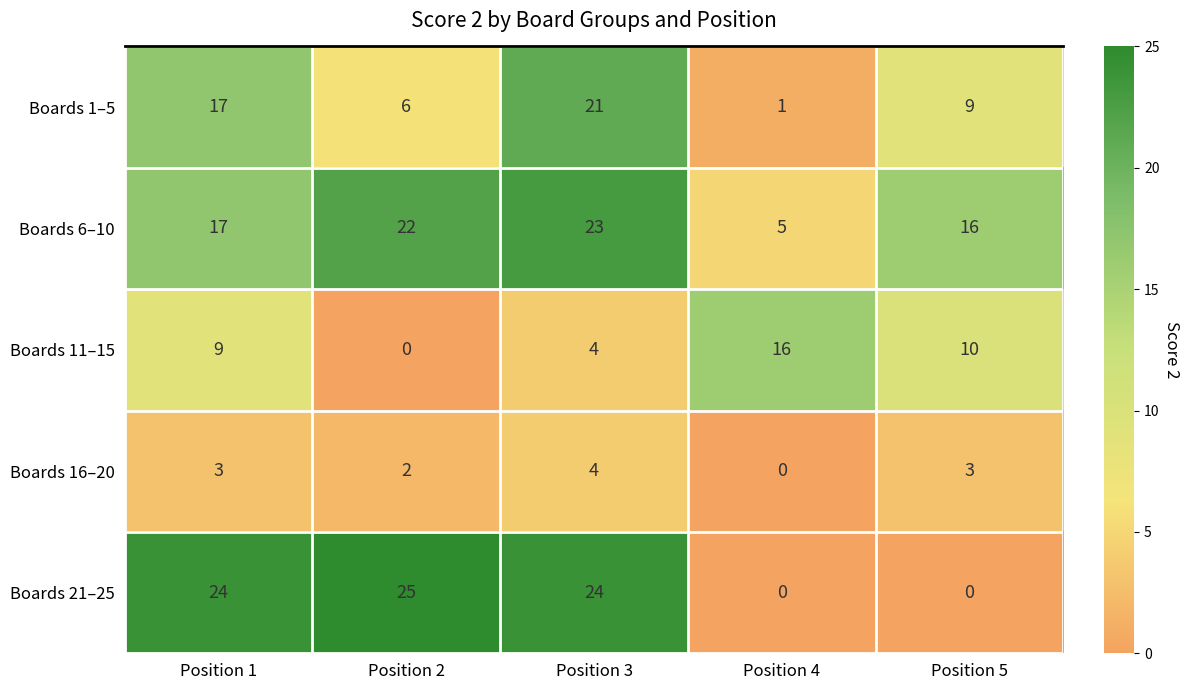

The value of Boards 16–20 at Position 1 is 3. True or false?

True